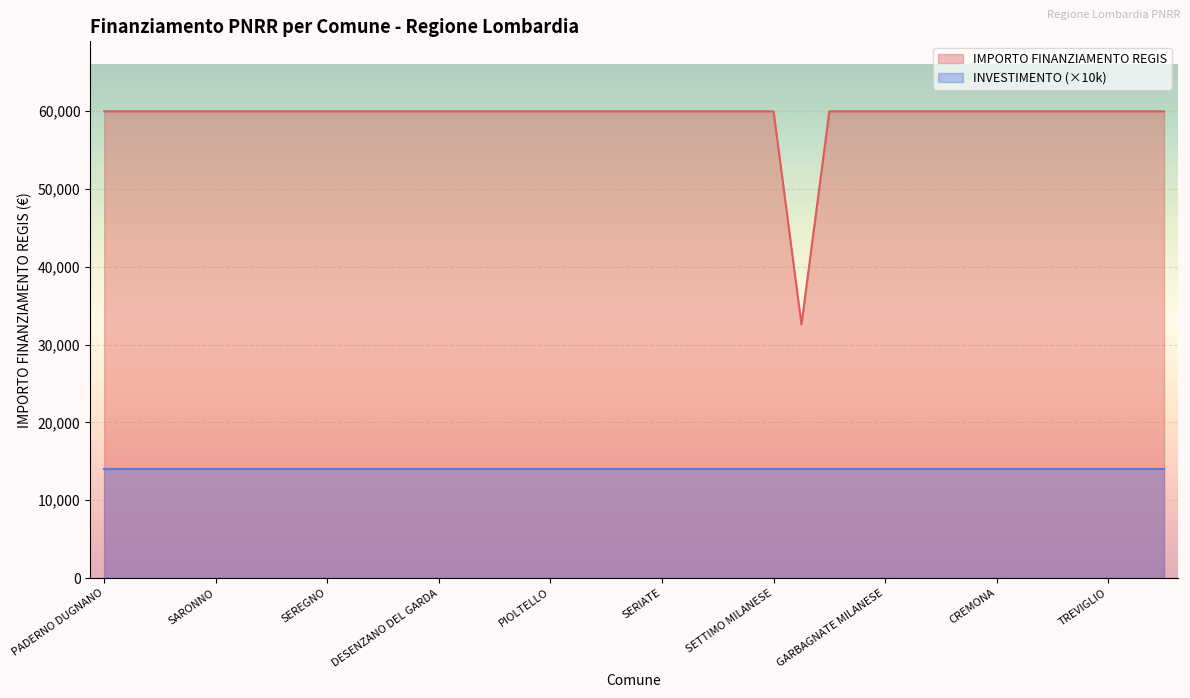

Does the chart display data point markers on the line(s)?

No